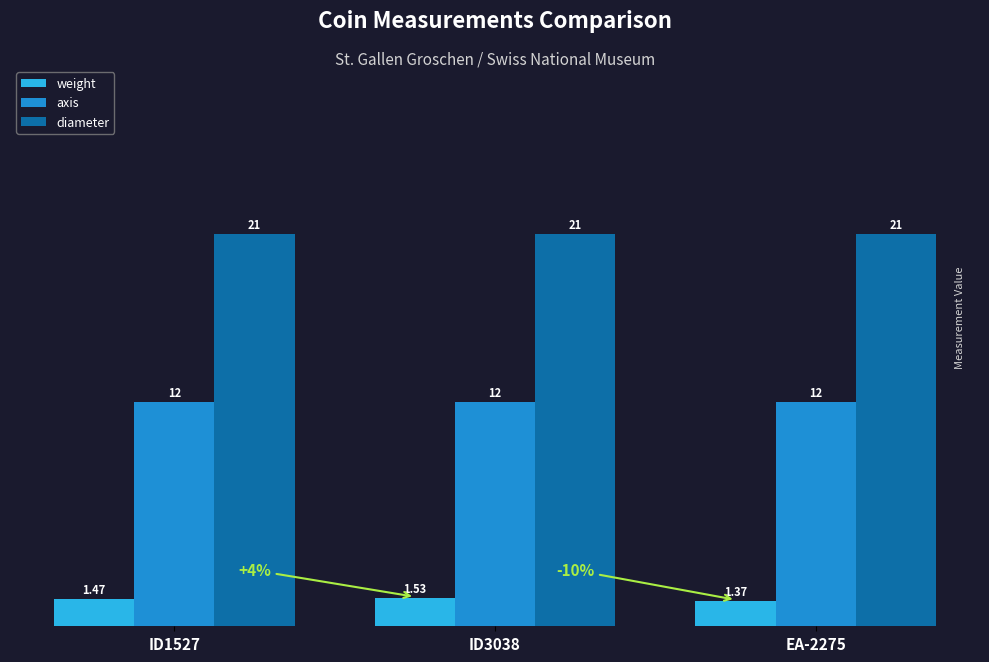

How many bars are there in each group?

3